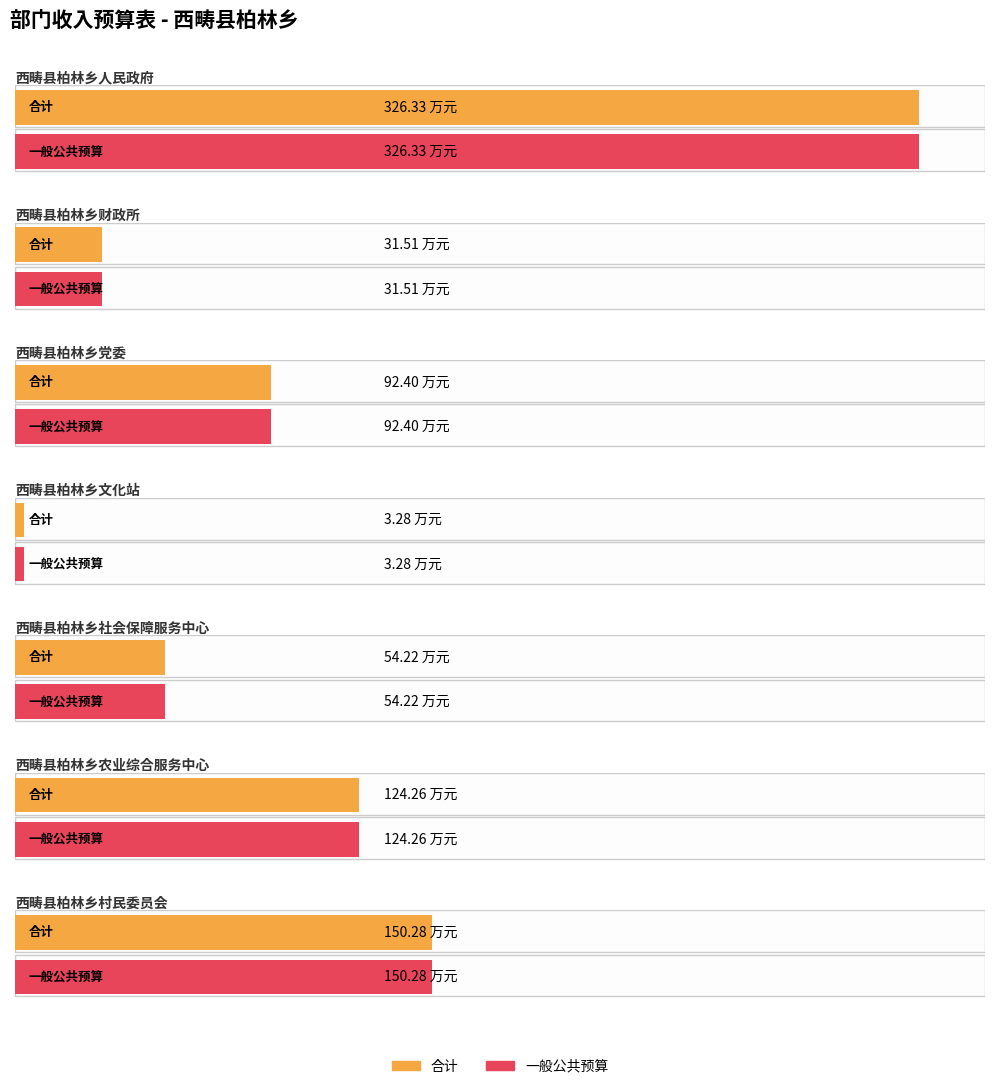

Reading left to right, list all the values displayed in this chart.

合计: 西畴县柏林乡人民政府=326.3	西畴县柏林乡财政所=31.5	西畴县柏林乡党委=92.4	西畴县柏林乡文化站=3.3	西畴县柏林乡社会保障服务中心=54.2	西畴县柏林乡农业综合服务中心=124.3	西畴县柏林乡村民委员会=150.3
一般公共预算: 西畴县柏林乡人民政府=326.3	西畴县柏林乡财政所=31.5	西畴县柏林乡党委=92.4	西畴县柏林乡文化站=3.3	西畴县柏林乡社会保障服务中心=54.2	西畴县柏林乡农业综合服务中心=124.3	西畴县柏林乡村民委员会=150.3